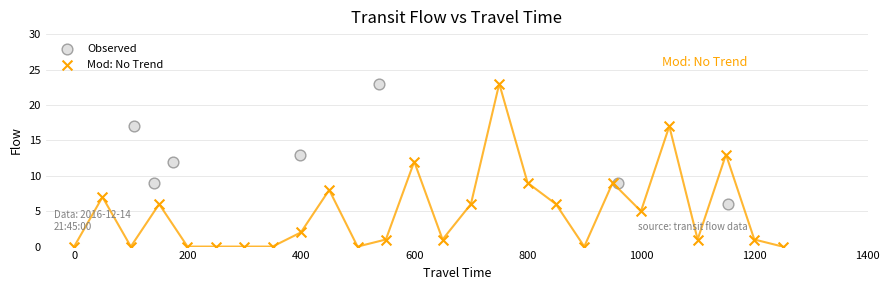

Which series has the largest Y range (max minus min)?

Mod: No Trend